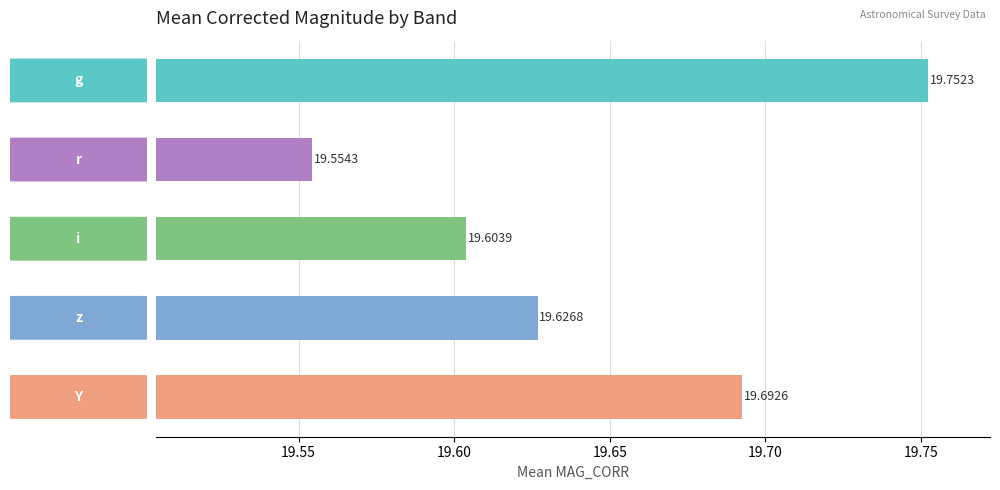

What is the sum of all values?

98.2